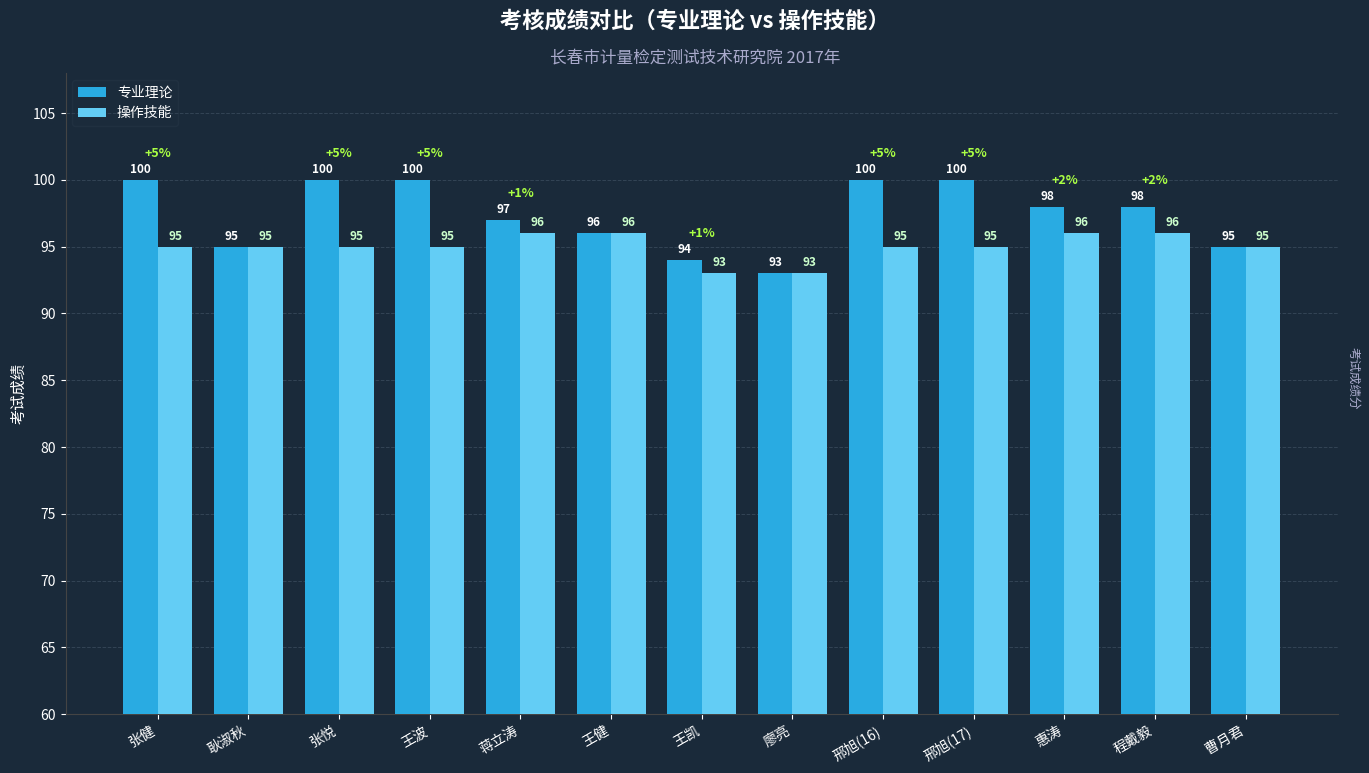

The 专业理论 series shows 100 at 邢旭(17). True or false?

True